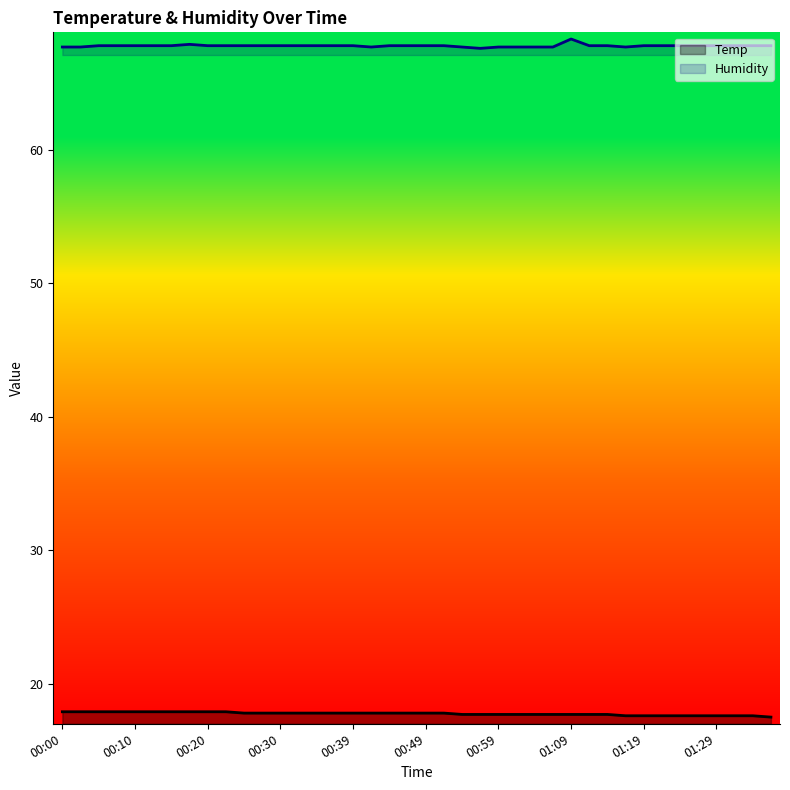

What is the minimum value for Humidity?

67.6